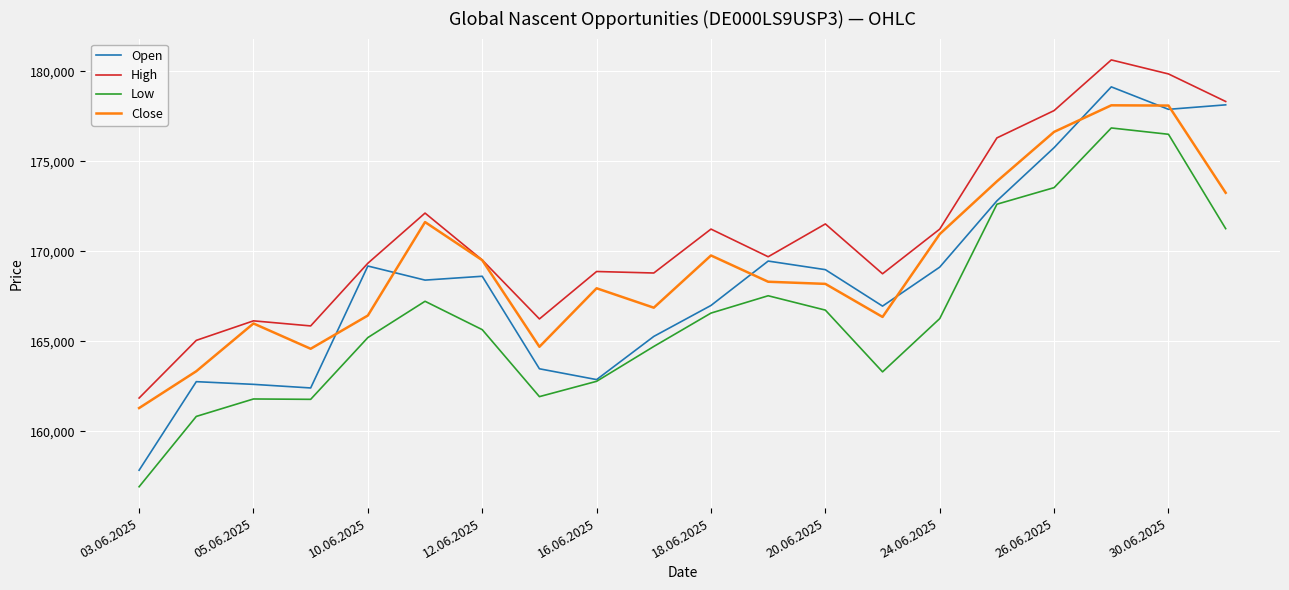

Which series has the widest spread of values?

Open